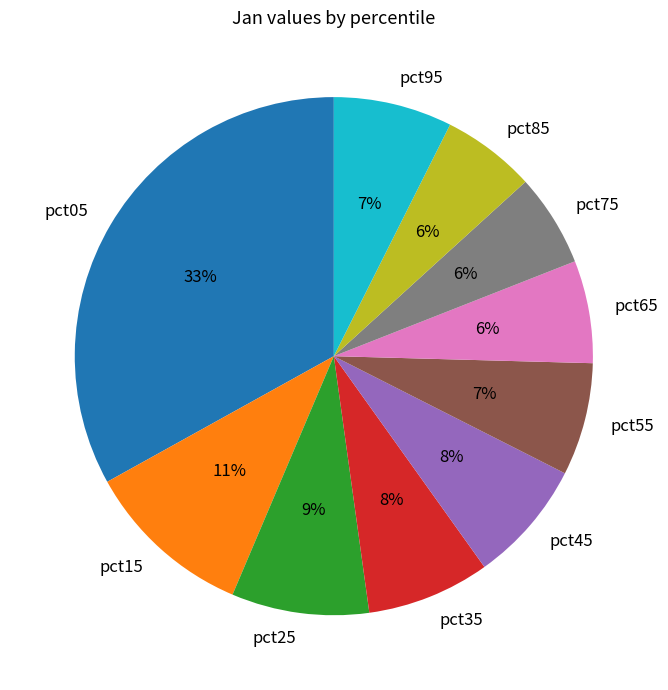

Which slice is the largest?

pct05